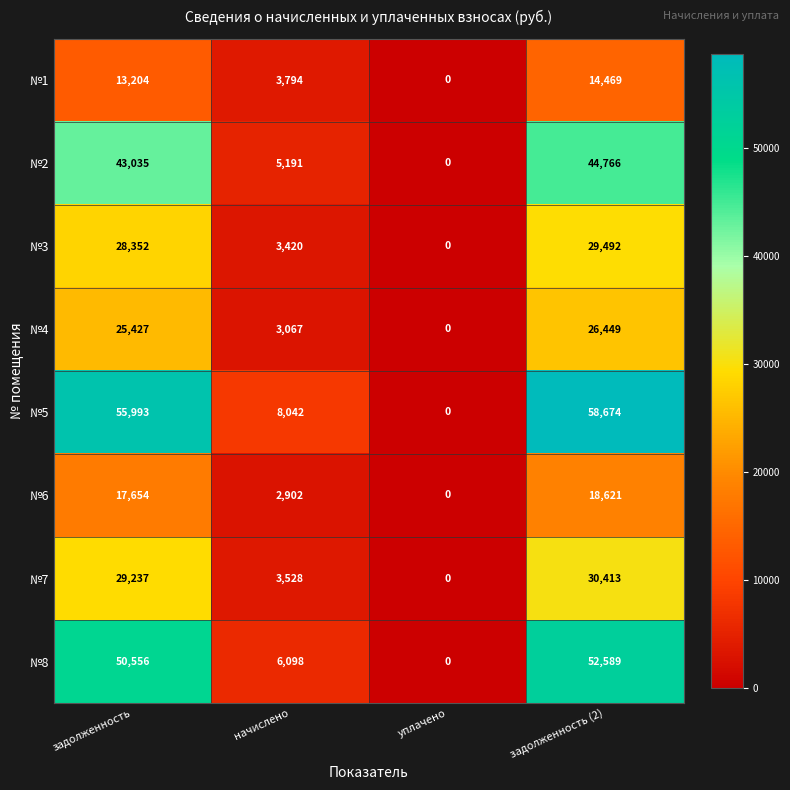

Between начислено and уплачено, which series saw the biggest shift?

№5